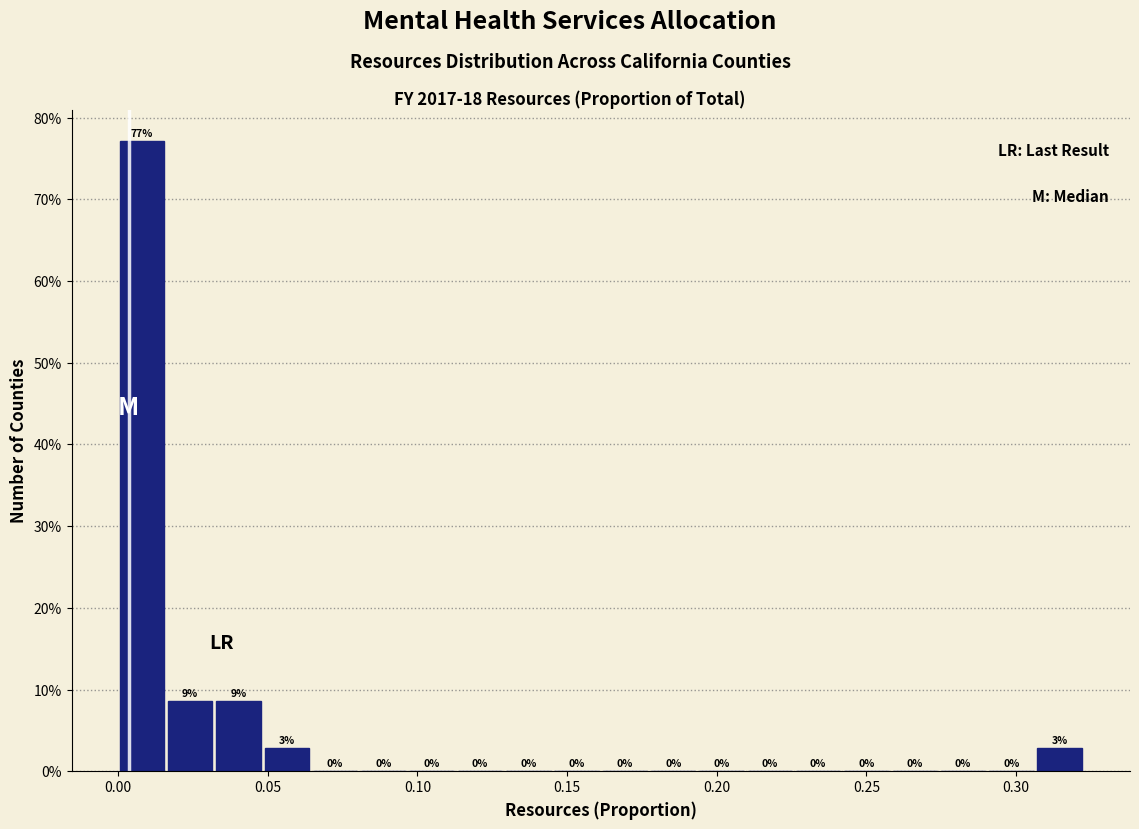

Around what value on the x-axis is the tallest bar? Give the approximate position of its centre, as read against the axis.

0.010